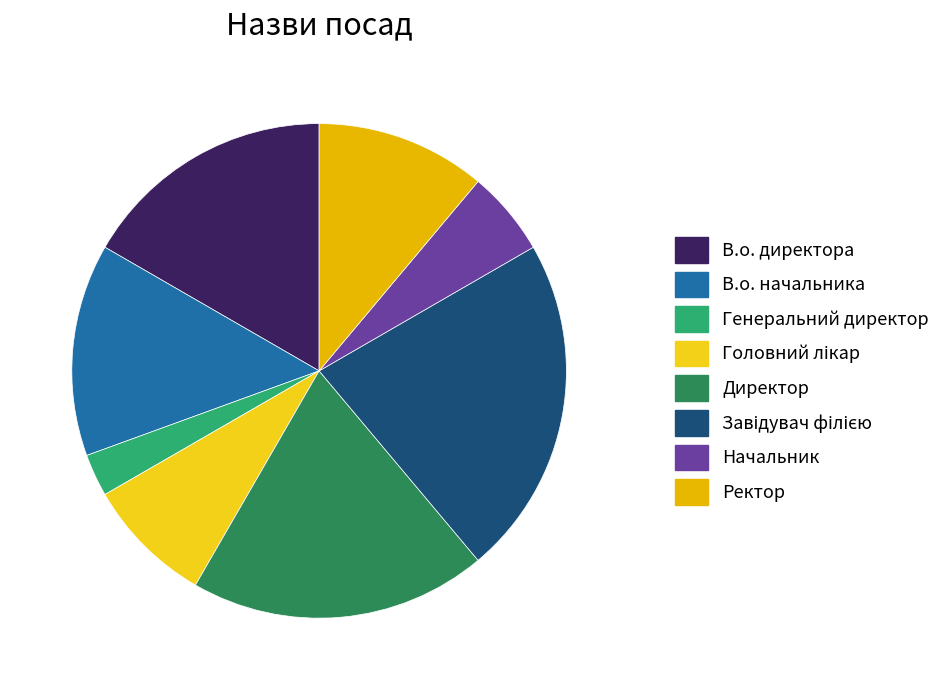

To the nearest percent, what is the combined percentage of Генеральний директор and Начальник?

8%